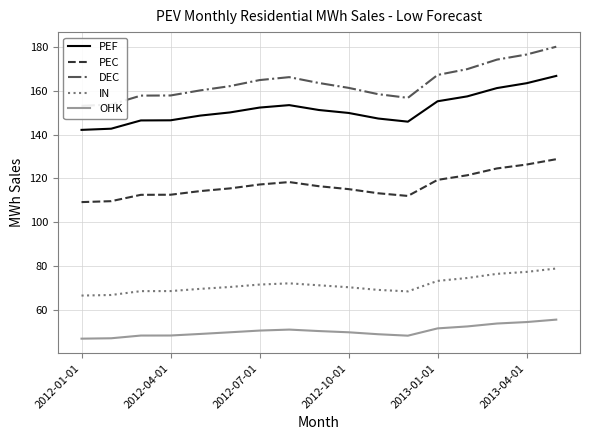

Does the chart display data point markers on the line(s)?

No